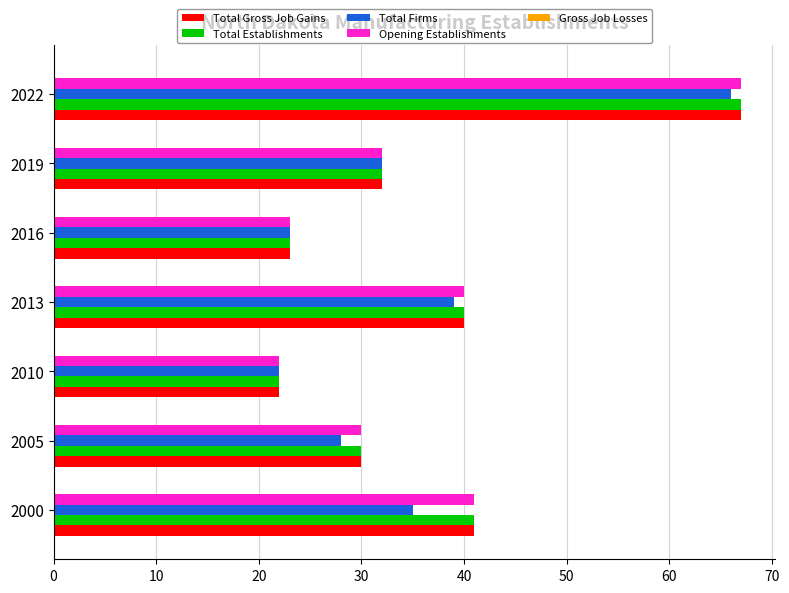

Between 2000 and 2022, which series saw the biggest shift?

Total Firms